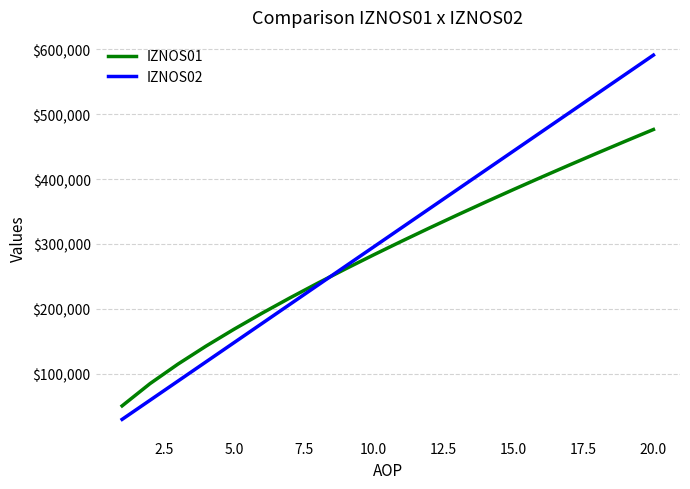

Which series has the largest total across all categories?

IZNOS02